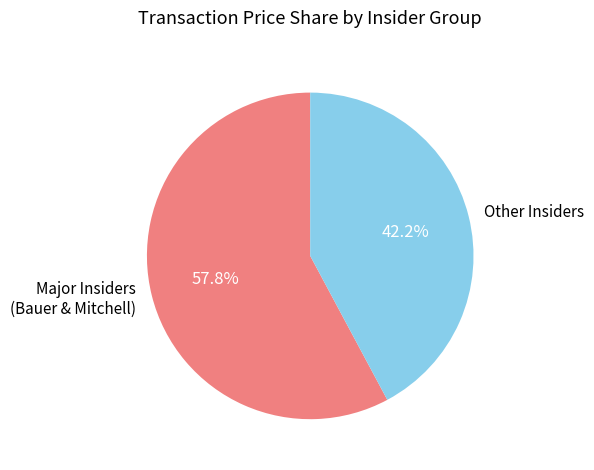

Does Major Insiders (Bauer & Mitchell) account for over 50% of the chart?

Yes